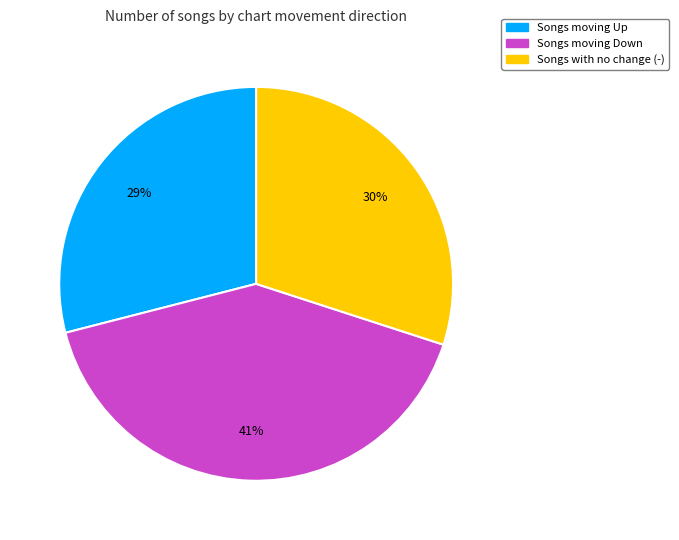

To the nearest percent, what is the average slice percentage?

33%